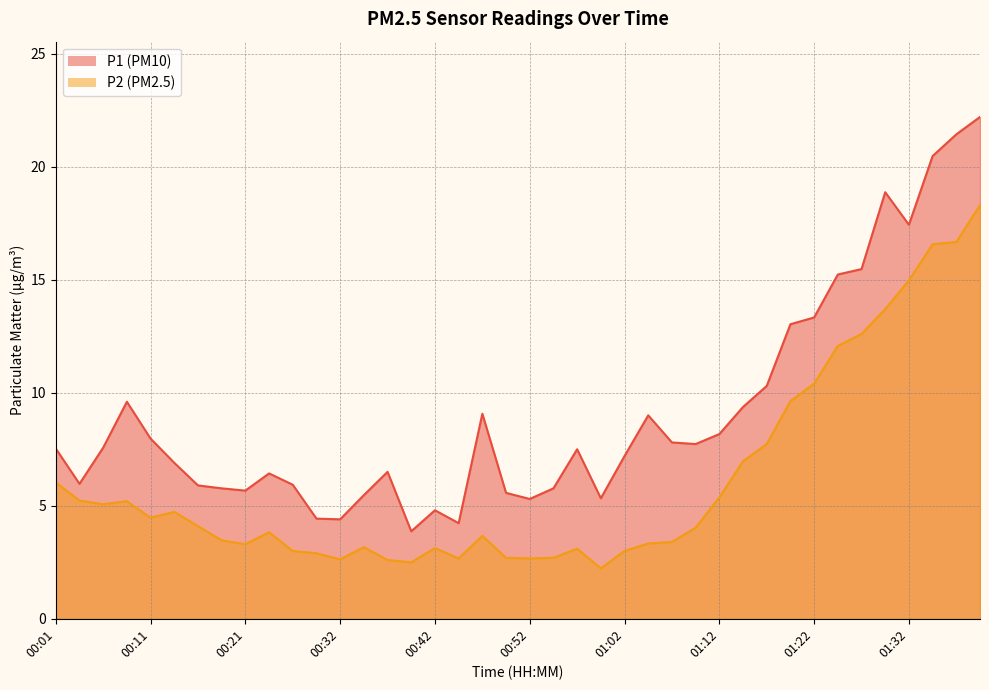

Which category has the lowest value across all series?

00:59